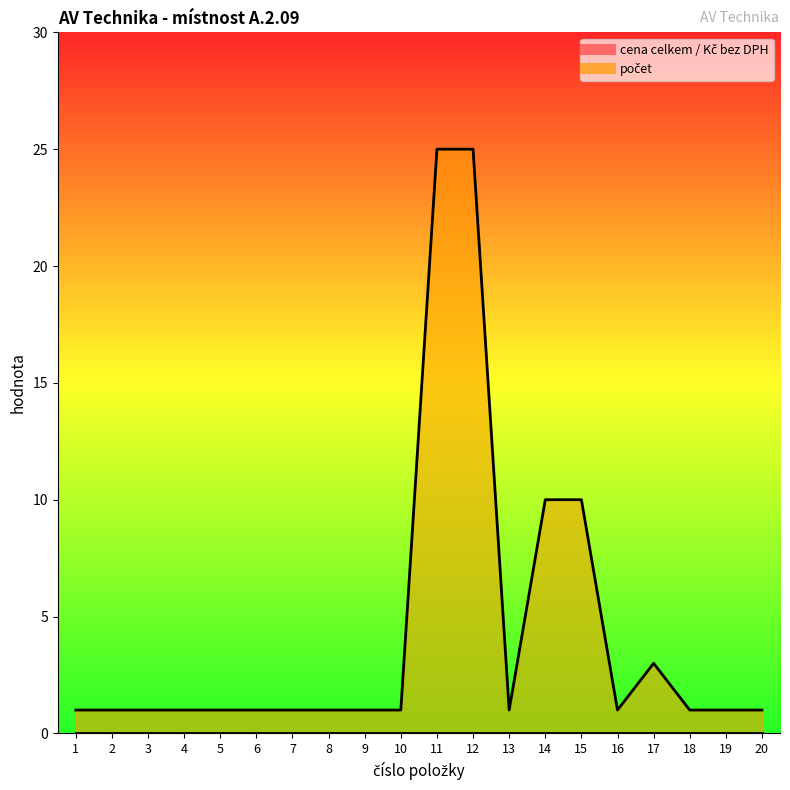

What is the ratio of the value at 14 to the value at 8?

10.0